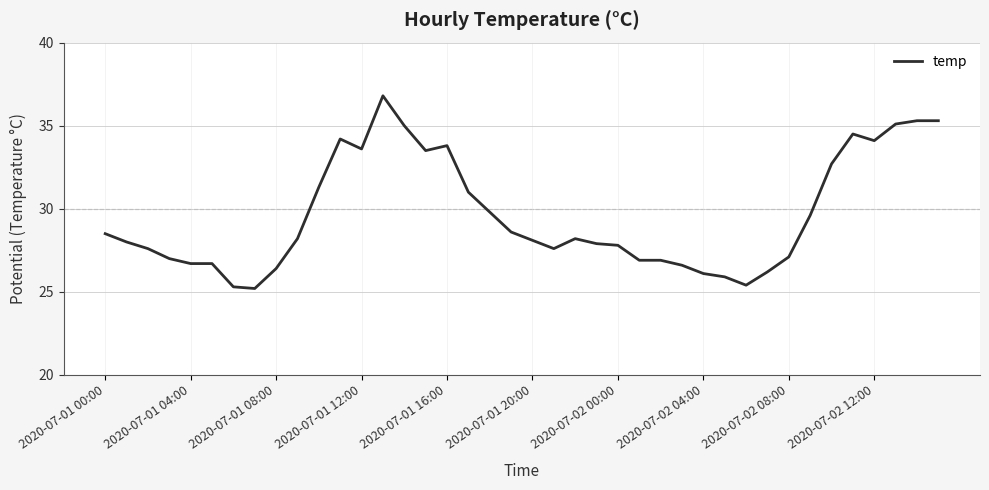

What is the difference between the maximum and minimum values?

11.6